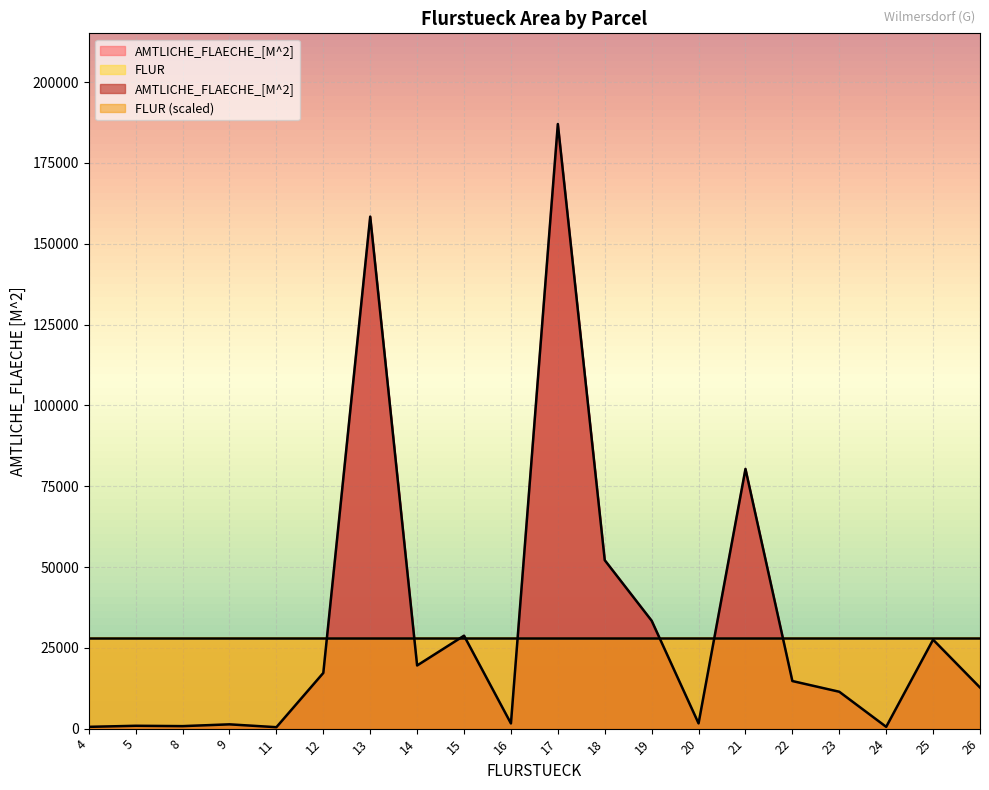

How many interior local peaks (higher than both neighbors) does the data have?

7